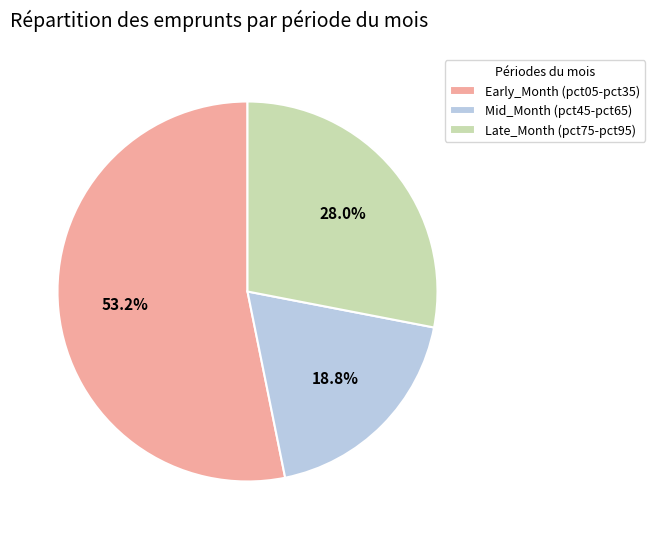

Rank the categories by value from lowest to highest.

Mid_Month (pct45-pct65), Late_Month (pct75-pct95), Early_Month (pct05-pct35)